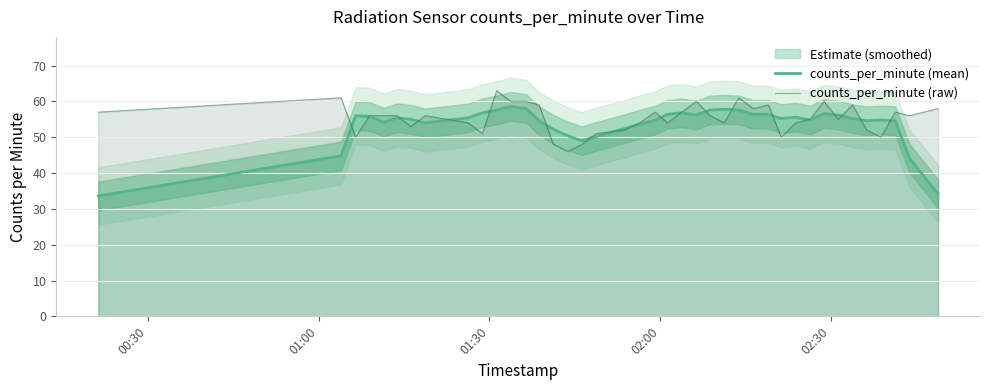

What is the minimum value for counts_per_minute (mean)?

33.6